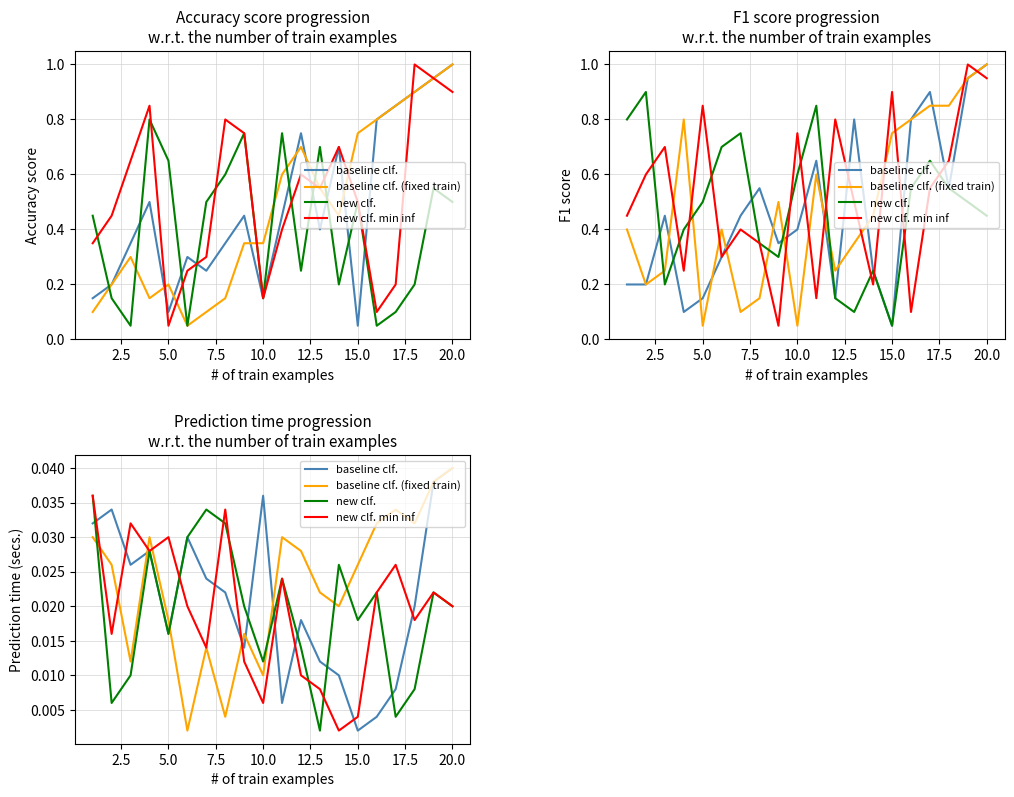

What is the sum of all baseline clf. values?

0.4